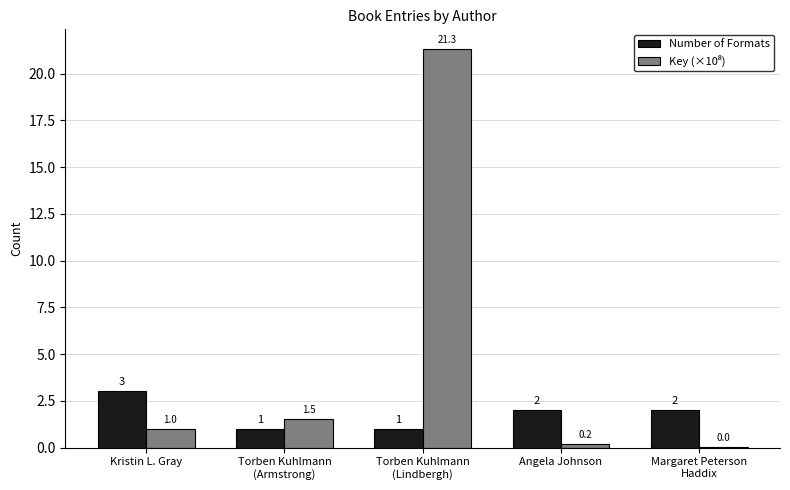

True or false: Number of Formats has a value of 2.0 at Angela Johnson.

True